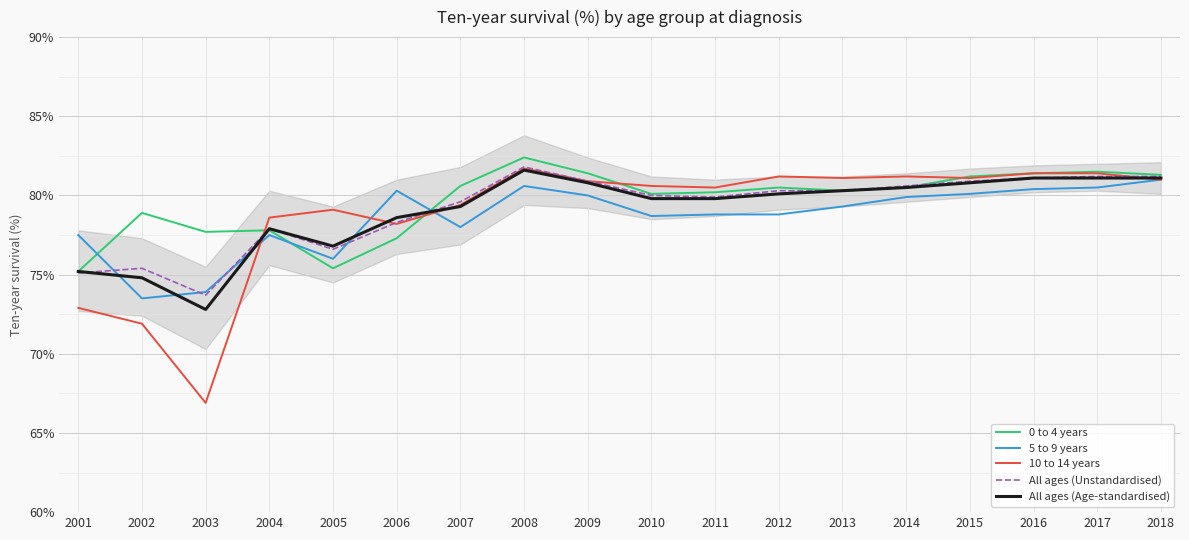

Does the chart display data point markers on the line(s)?

No